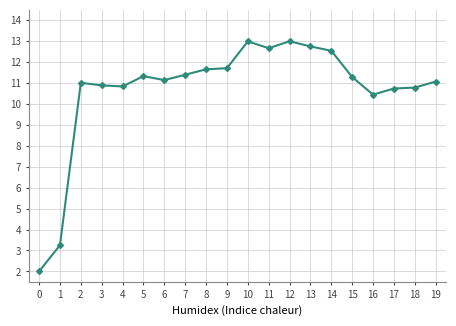

How many lines are shown in the chart?

1